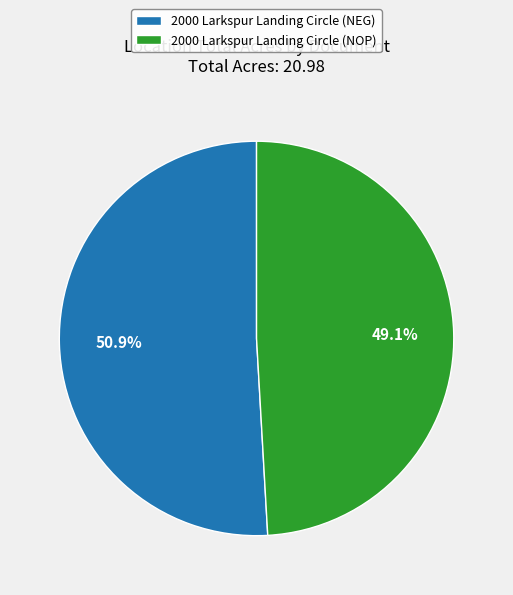

Which category has the biggest portion of the pie?

2000 Larkspur Landing Circle (NEG)